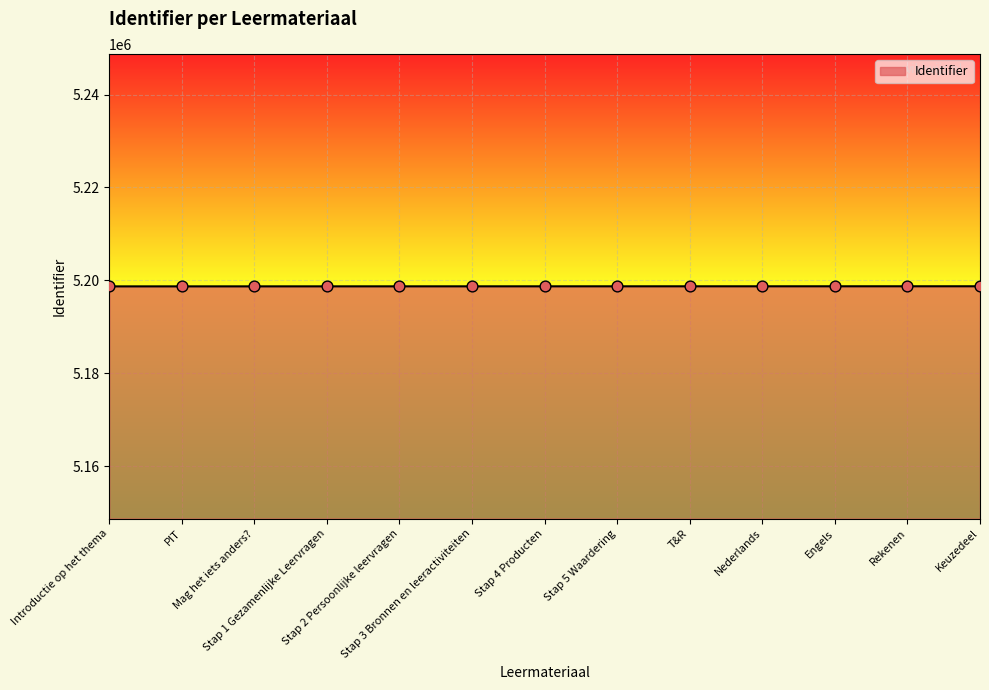

What is the greatest value displayed?

5198713